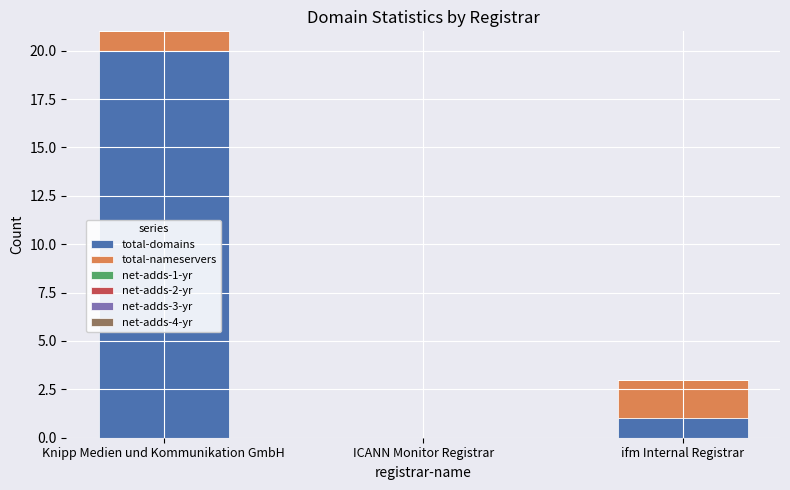

Where is total-domains nearest to the value 10?

ifm Internal Registrar